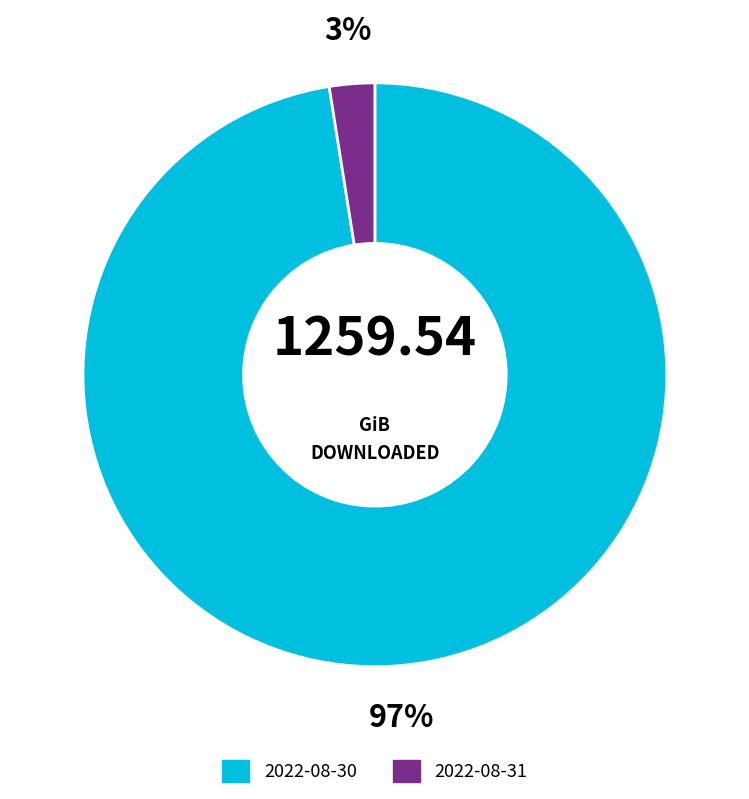

Between 2022-08-30 and 2022-08-31, which is larger?

2022-08-30